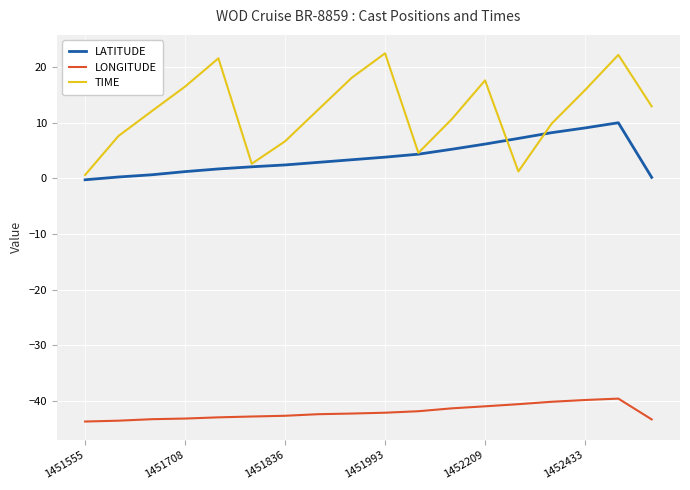

Which series has the largest range (max minus min)?

TIME